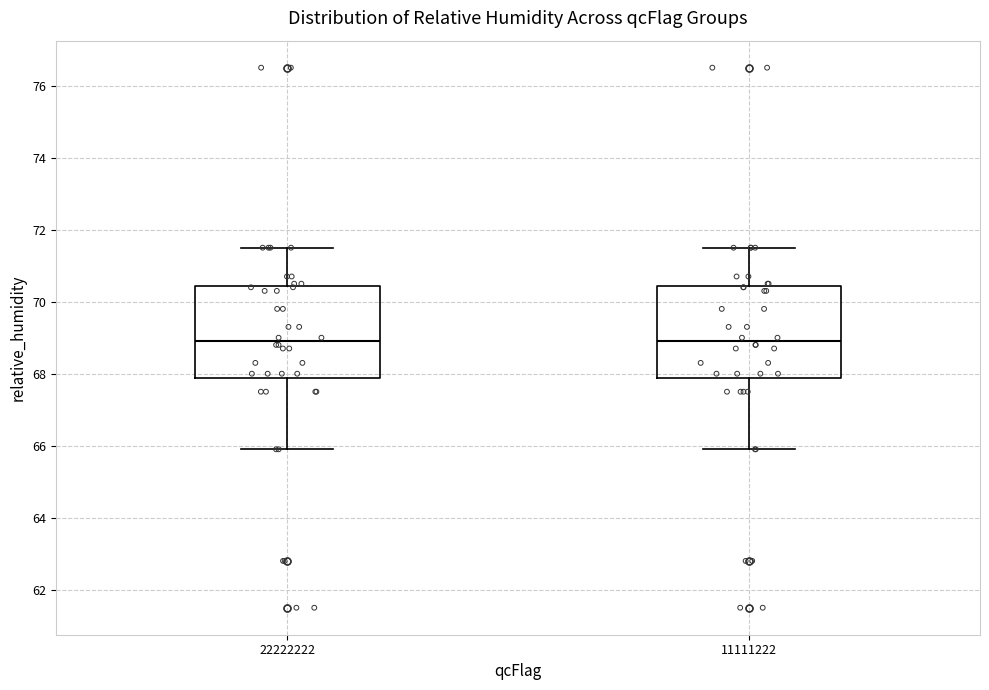

Where does the median line of the box at x = 22222222 sit on the y-axis? The values are not printed on the chart, so give them approximately, as read against the axis.

69.0